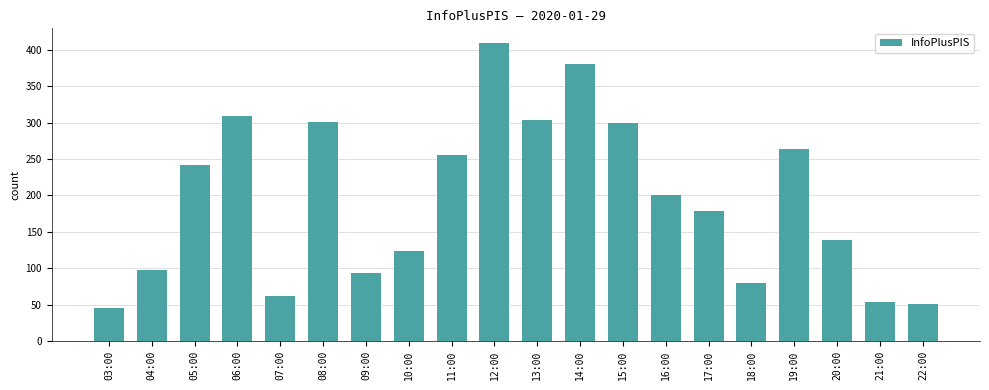

The value at 10:00 is 221. True or false?

False